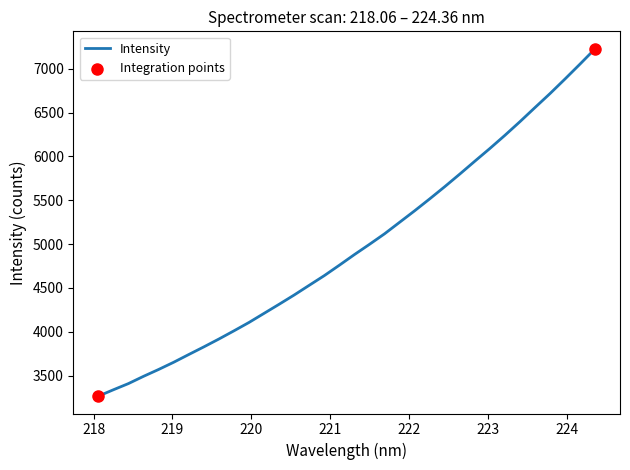

What is the greatest value displayed?

7228.0